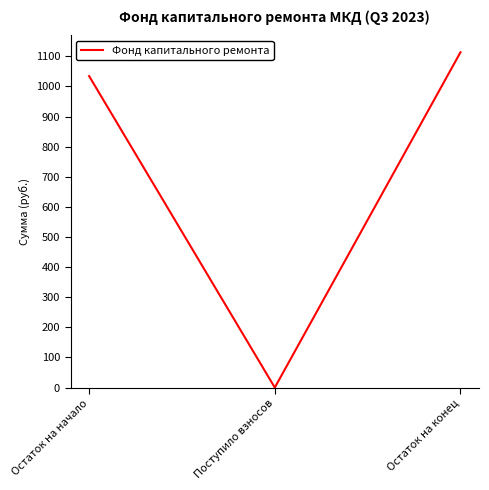

Reading right to left, transcribe all the data shown in this chart.

Остаток на конец=1113.5	Поступило взносов=0.0	Остаток на начало=1034.5